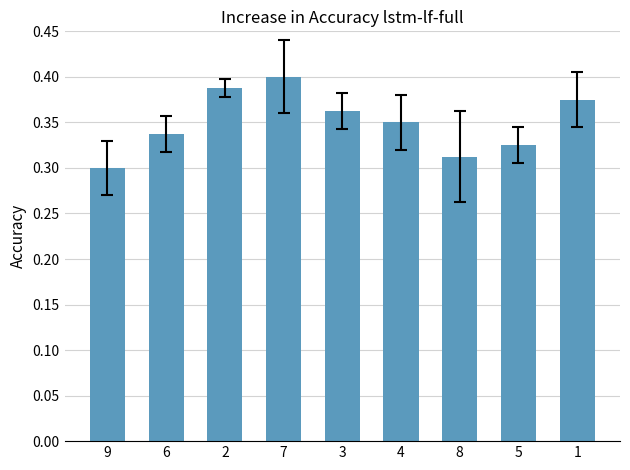

Between 1 and 2, which is larger?

2